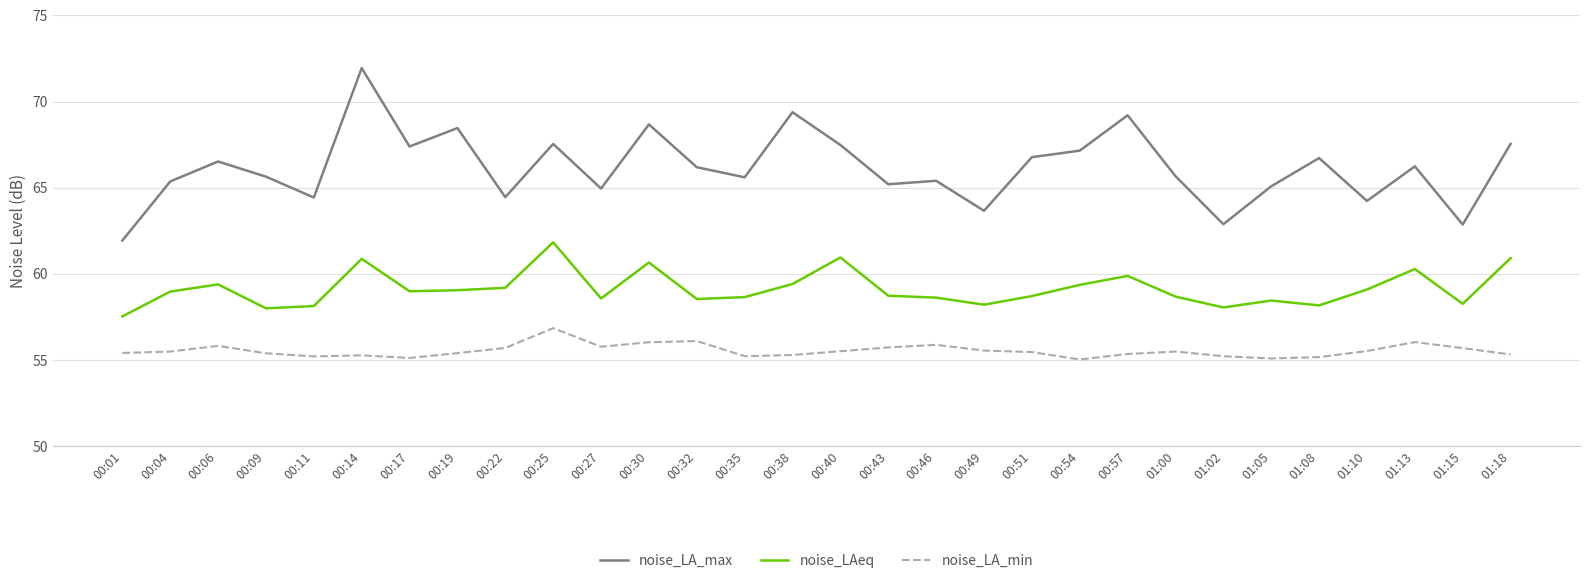

What is the greatest value displayed?

71.9